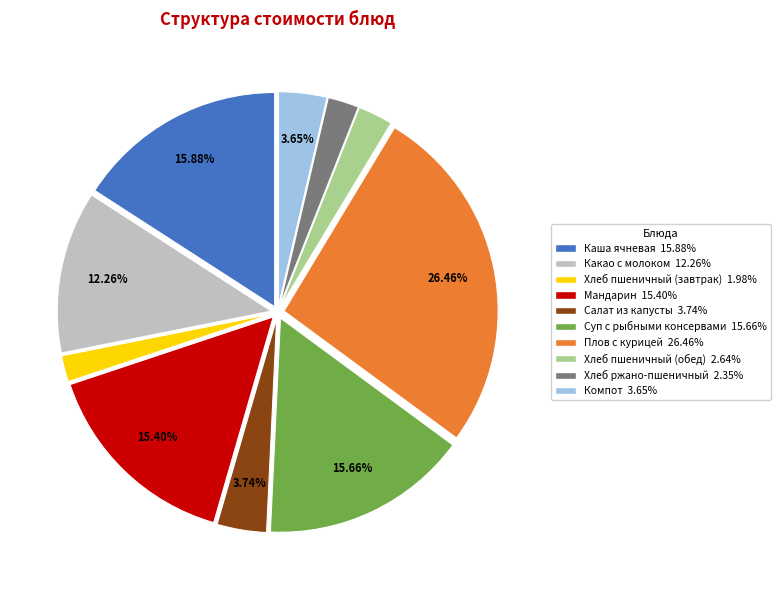

How much of the chart is everything except Какао с молоком?

87.7%